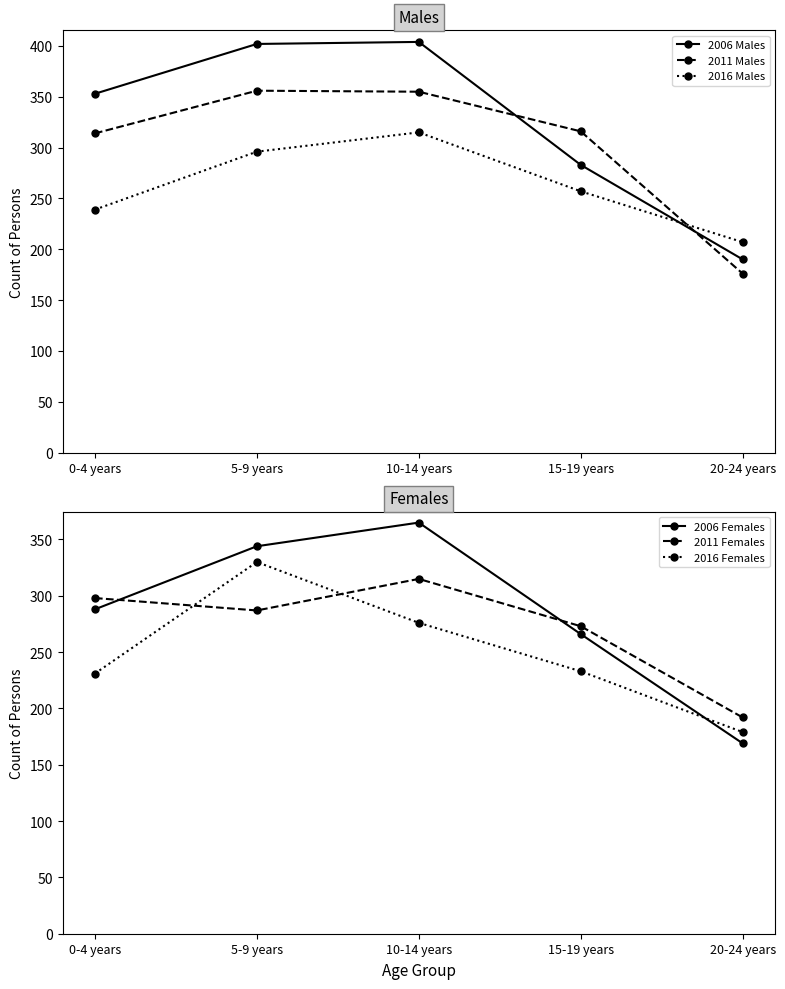

At which category is the sum across all series the highest?

10-14 years